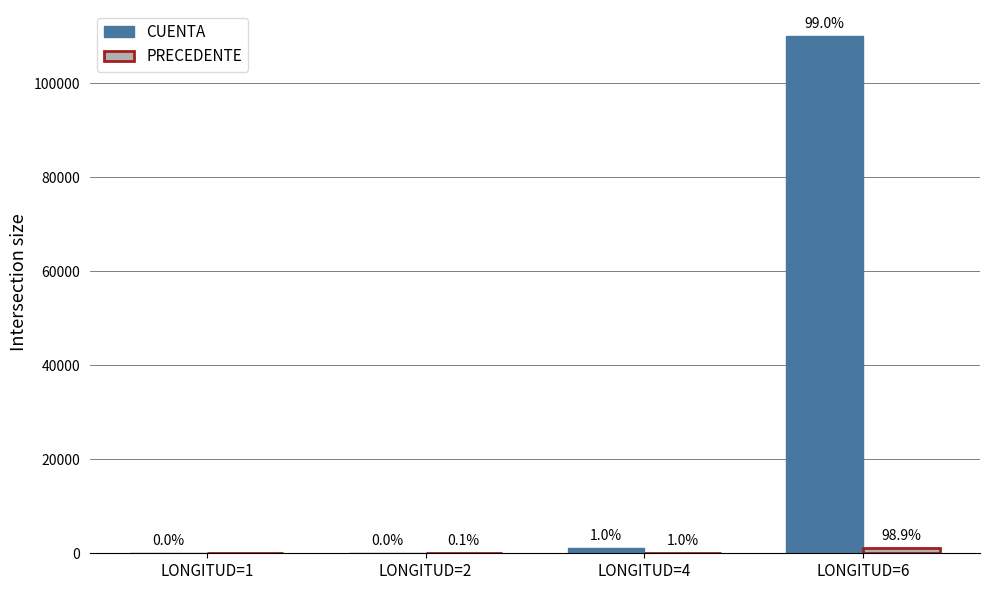

Which series has the largest total across all categories?

CUENTA